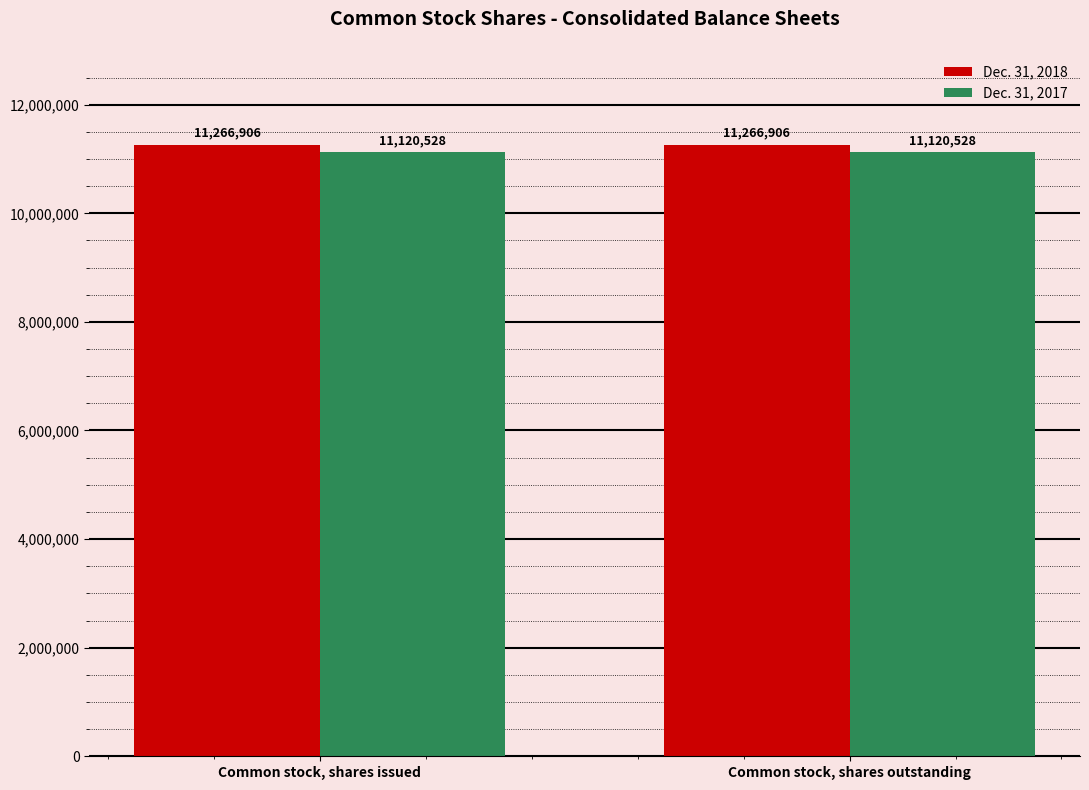

Rank the series by their maximum value, from lowest to highest.

Dec. 31, 2017, Dec. 31, 2018